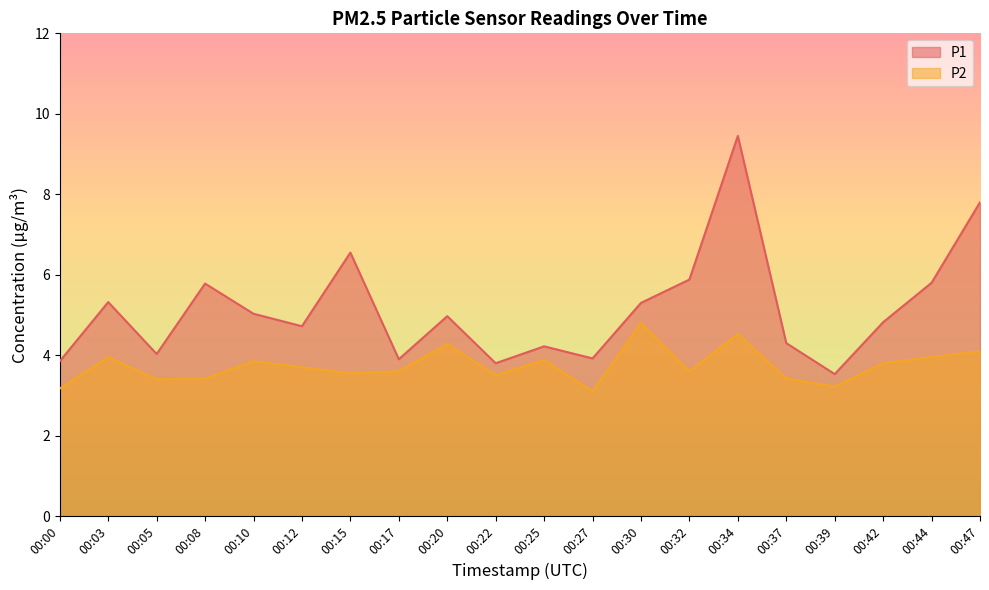

True or false: P2 has a value of 0.8 at 00:15.

False